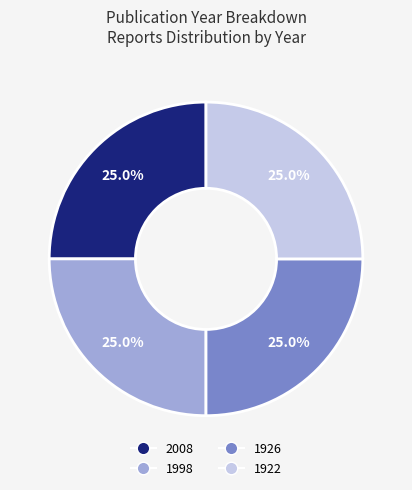

What is the ratio of the value at 1926 to the value at 2008?

1.0